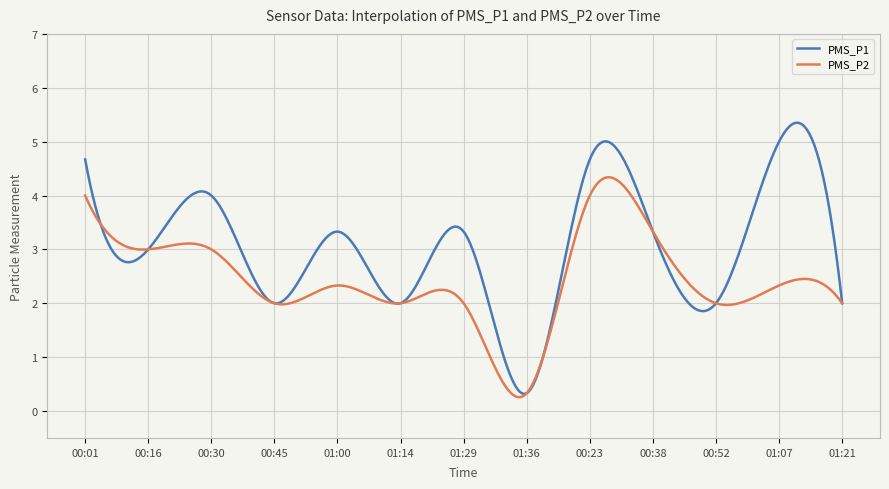

Which series has the largest total across all categories?

PMS_P1